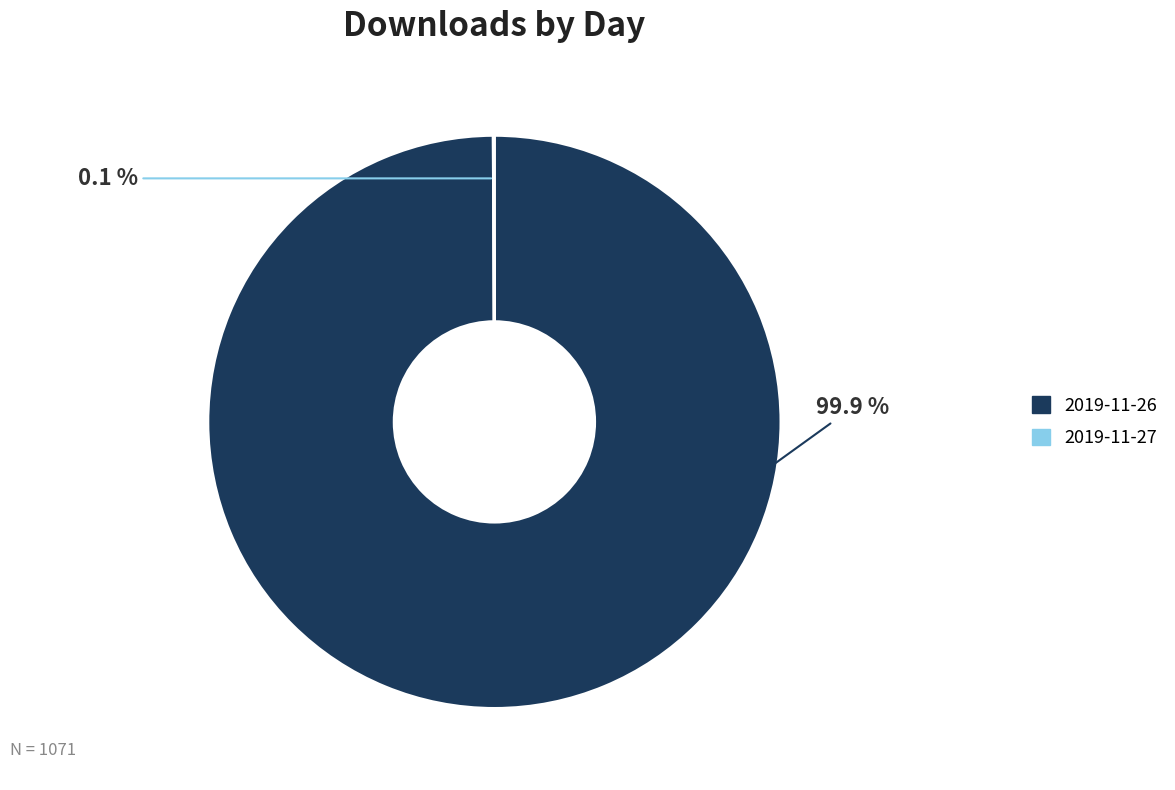

How much of the chart is everything except 2019-11-26?

0.1%